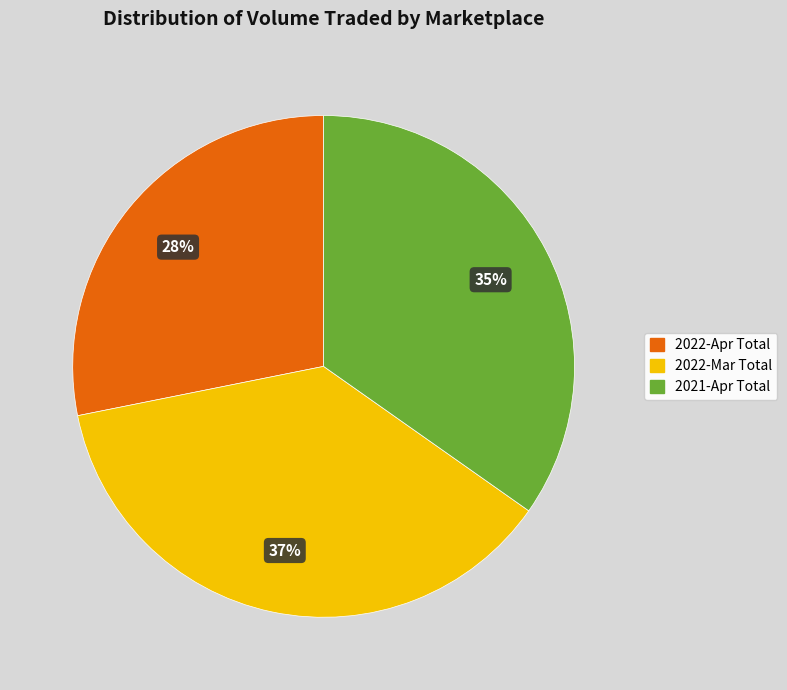

To the nearest percent, what is the average slice percentage?

33%